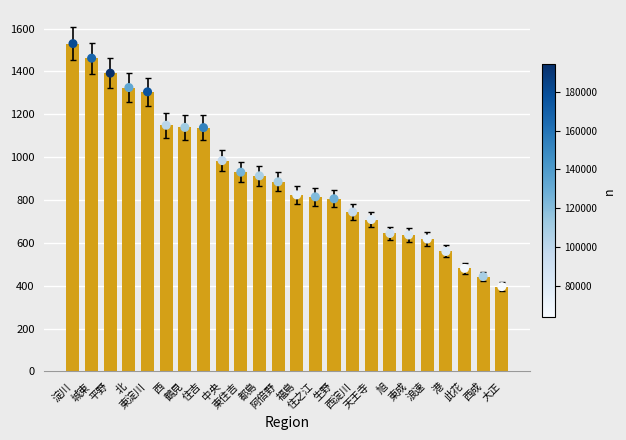

What is the change in value from 都島 to 此花?

-432